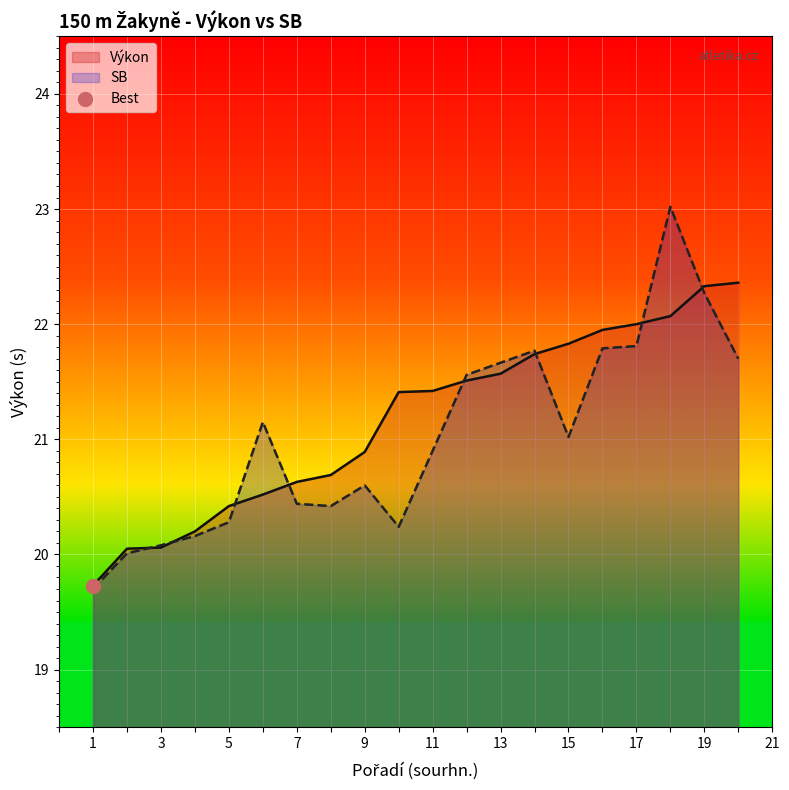

What is the ratio of the value at 9 to the value at 15?

1.0